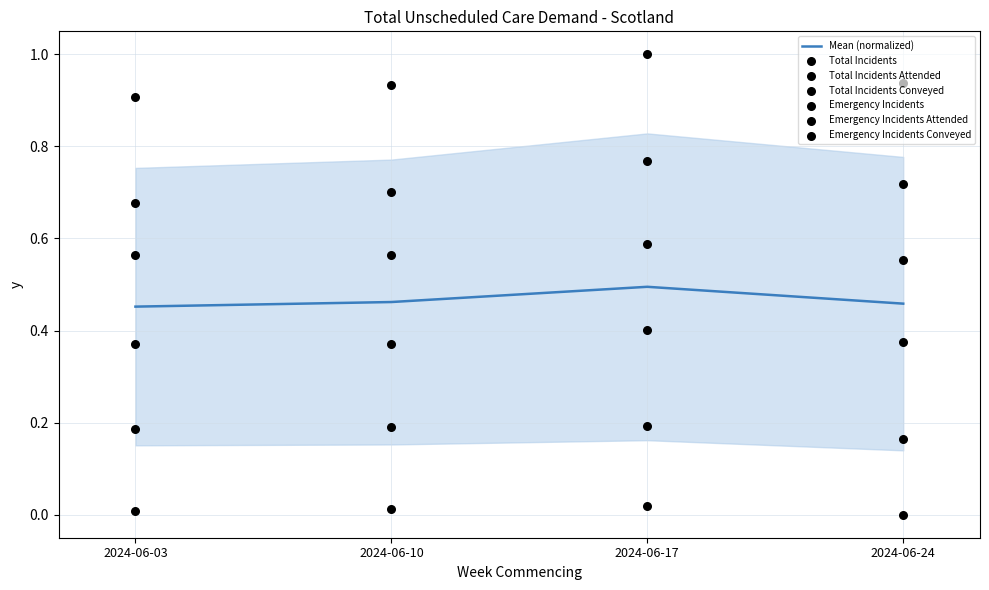

Which series has the largest total across all categories?

Total Incidents